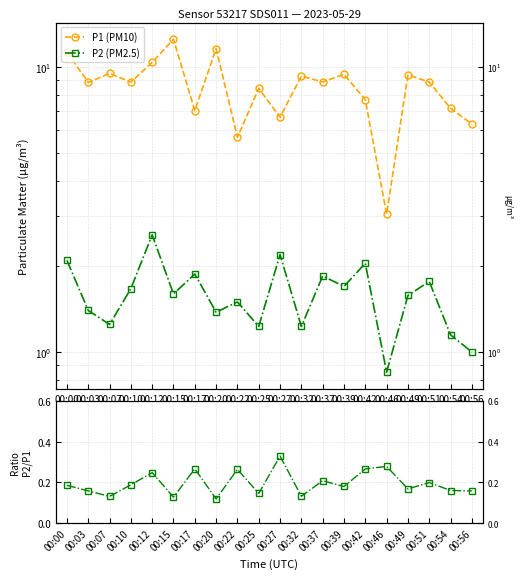

What is the sum of the P2 (PM2.5) values at 00:03 and 00:15?

3.0